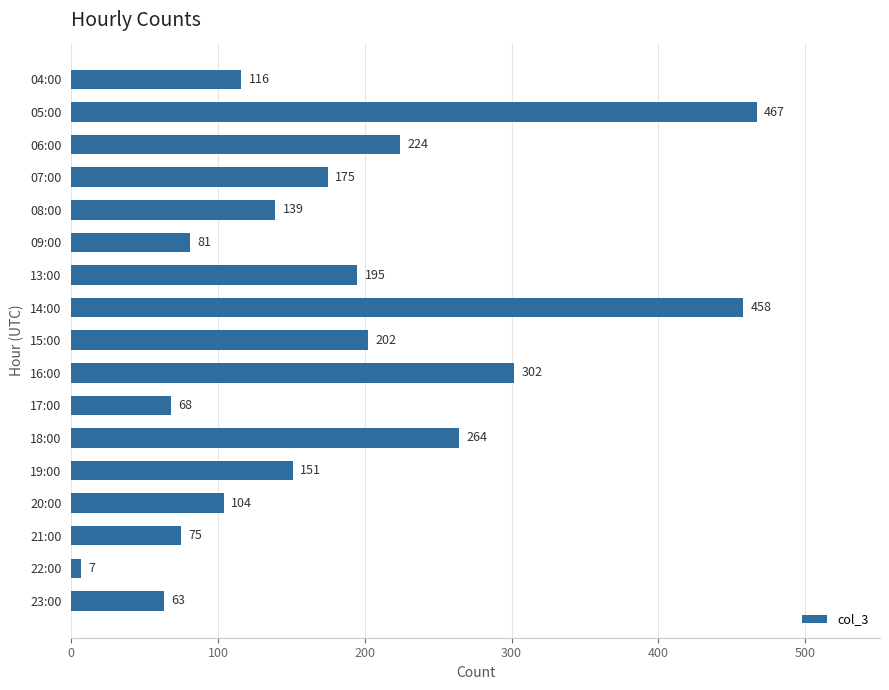

Which has a higher value, 23:00 or 07:00?

07:00